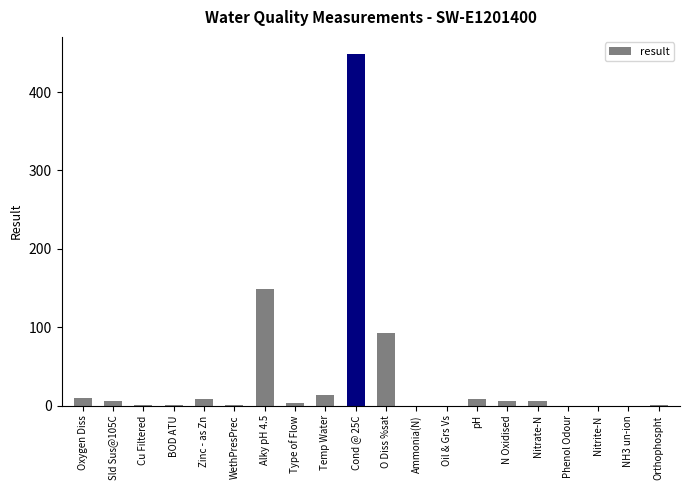

What is the greatest value displayed?

448.0